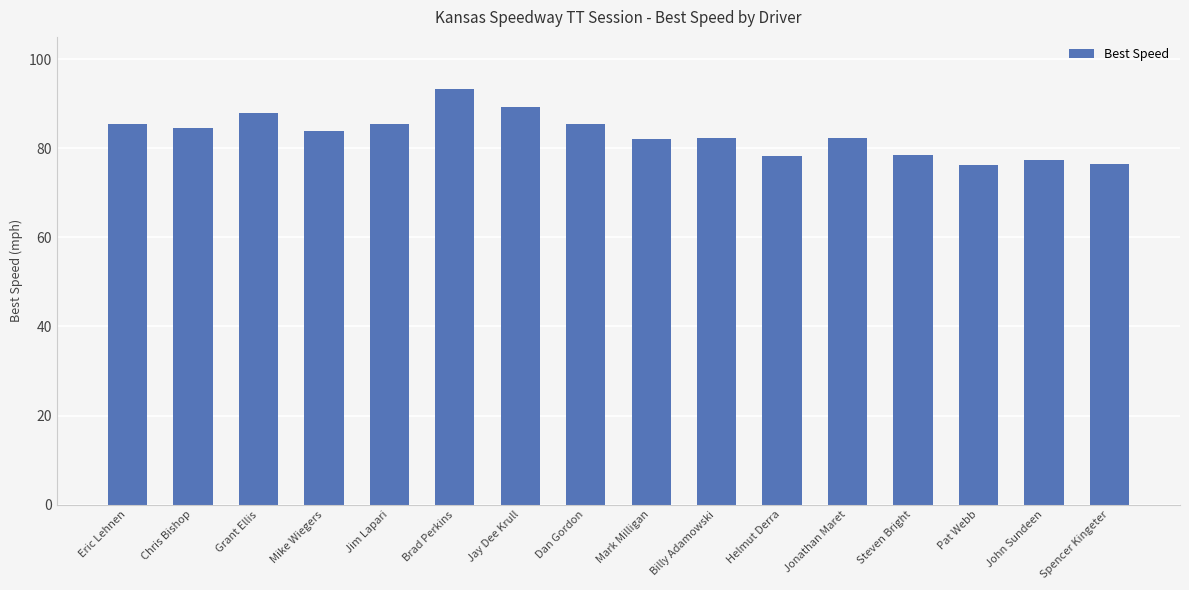

The value at Mark Milligan is 82.1. True or false?

True